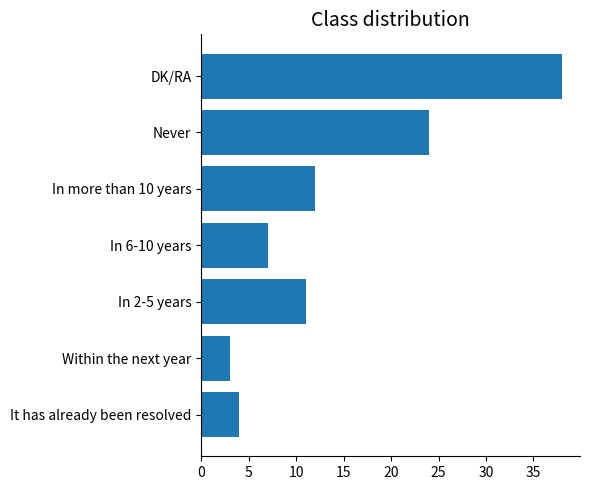

What is the average value?

14